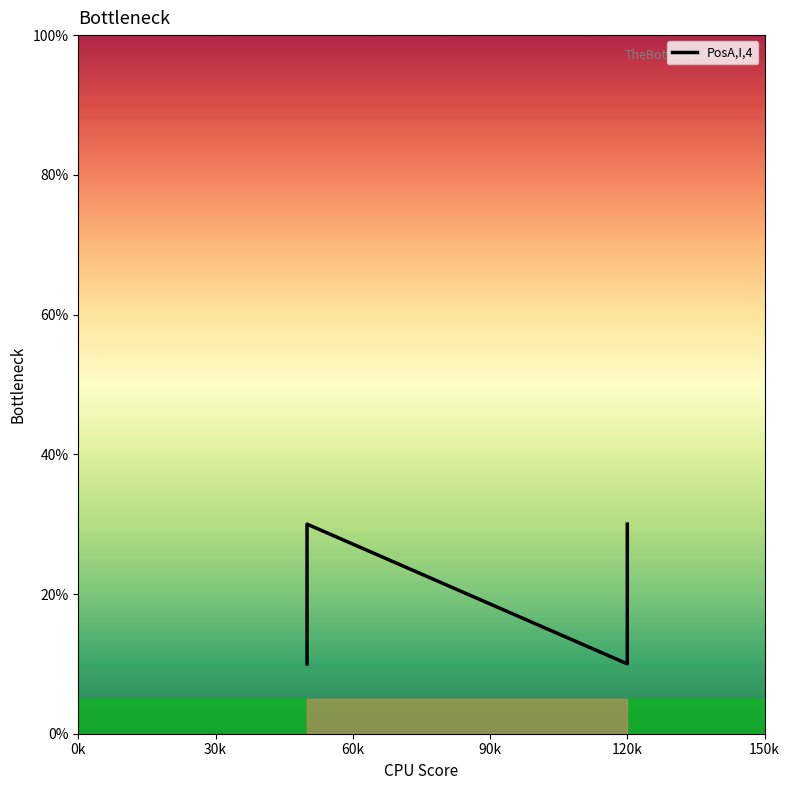

What is the value of the 3rd point from the left?

30